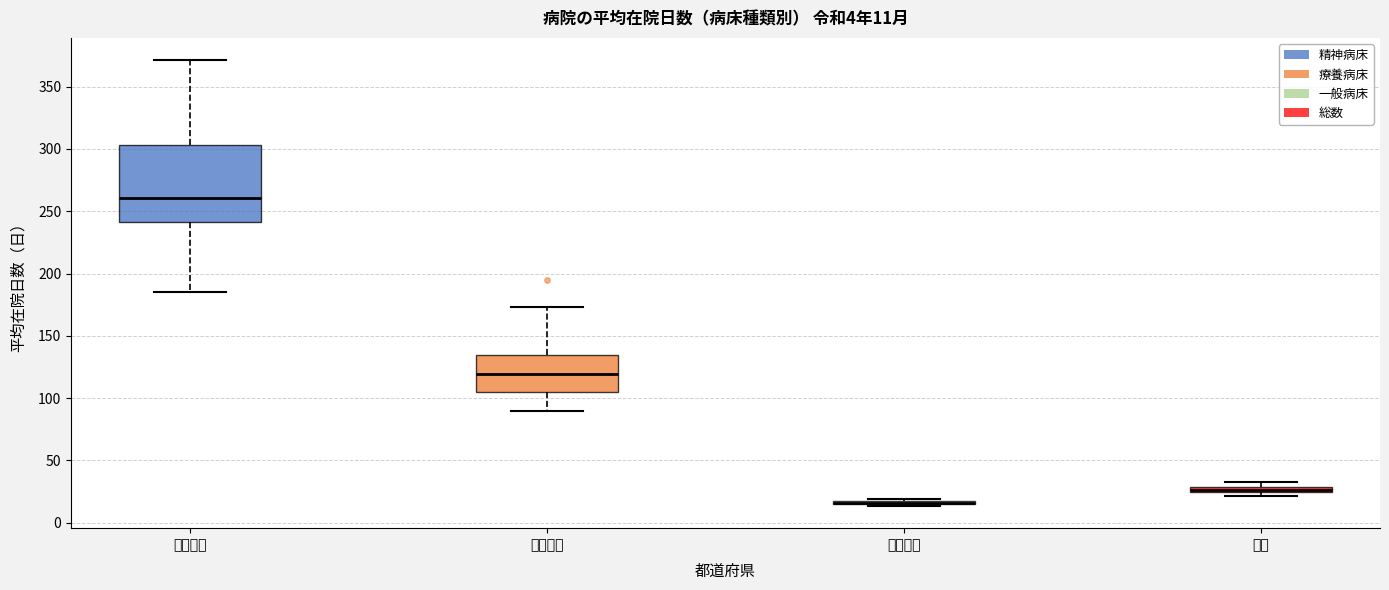

Comparing the boxes themselves (not the whiskers), which one is the tallest?

精神病床